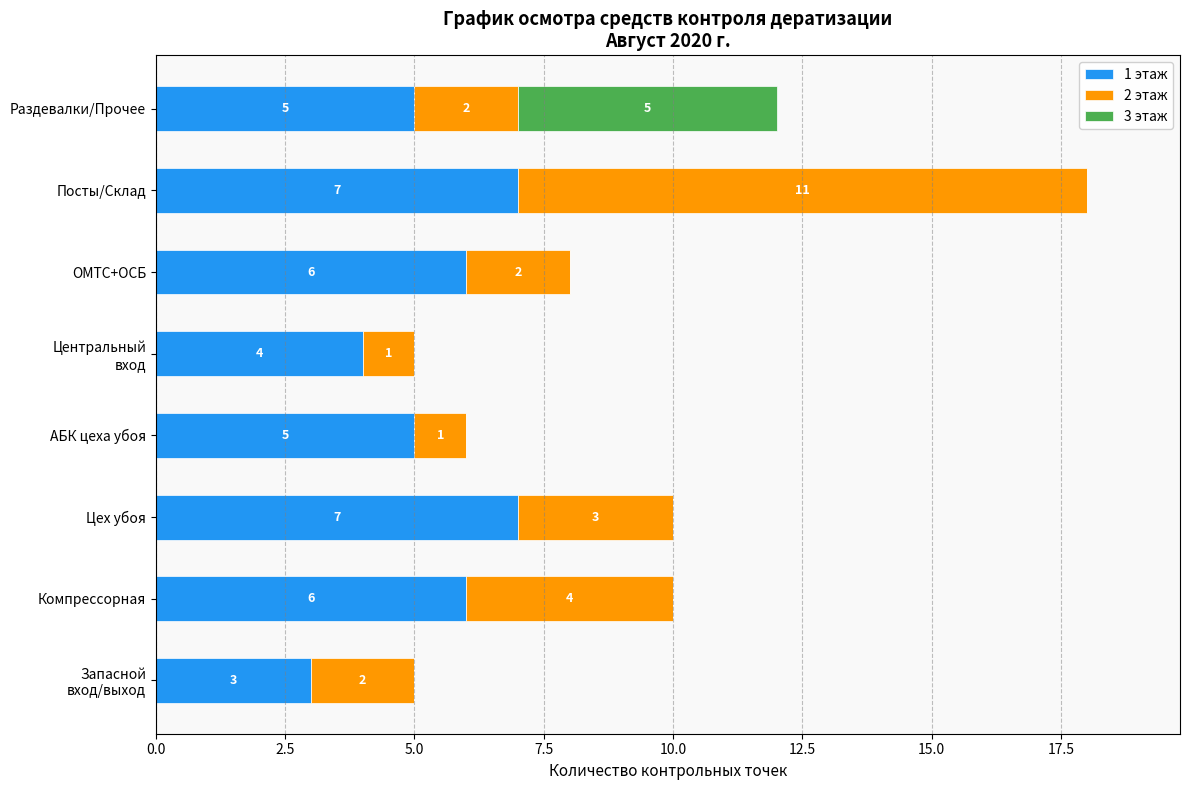

Is it true that 1 этаж equals 2 at Компрессорная?

False